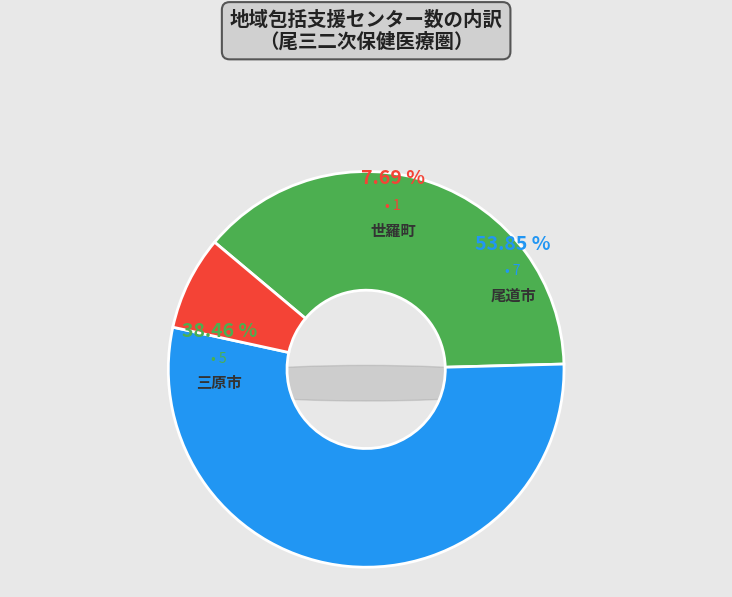

Which category has the biggest portion of the pie?

尾道市